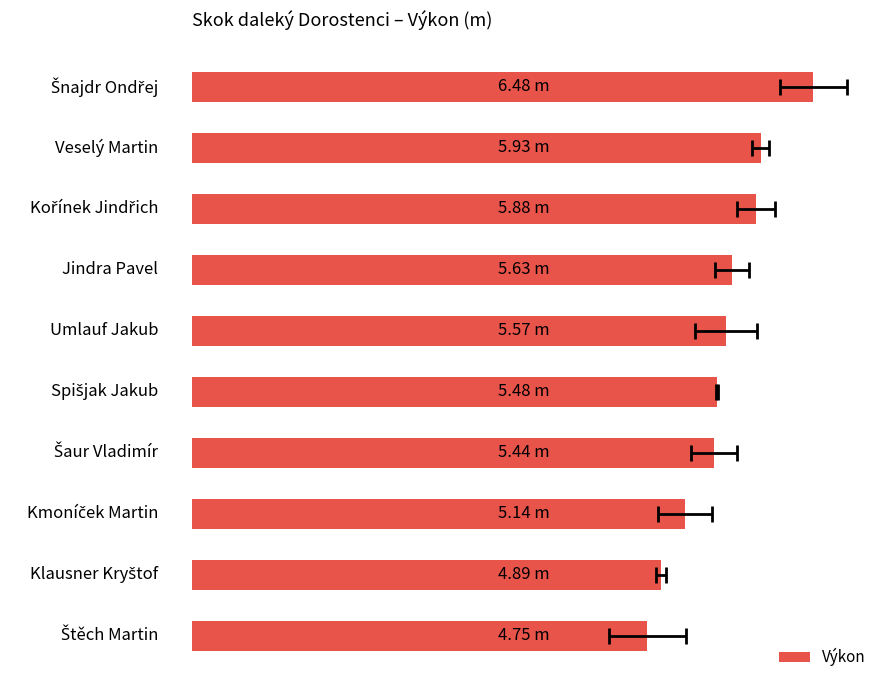

What is the greatest value displayed?

6.5